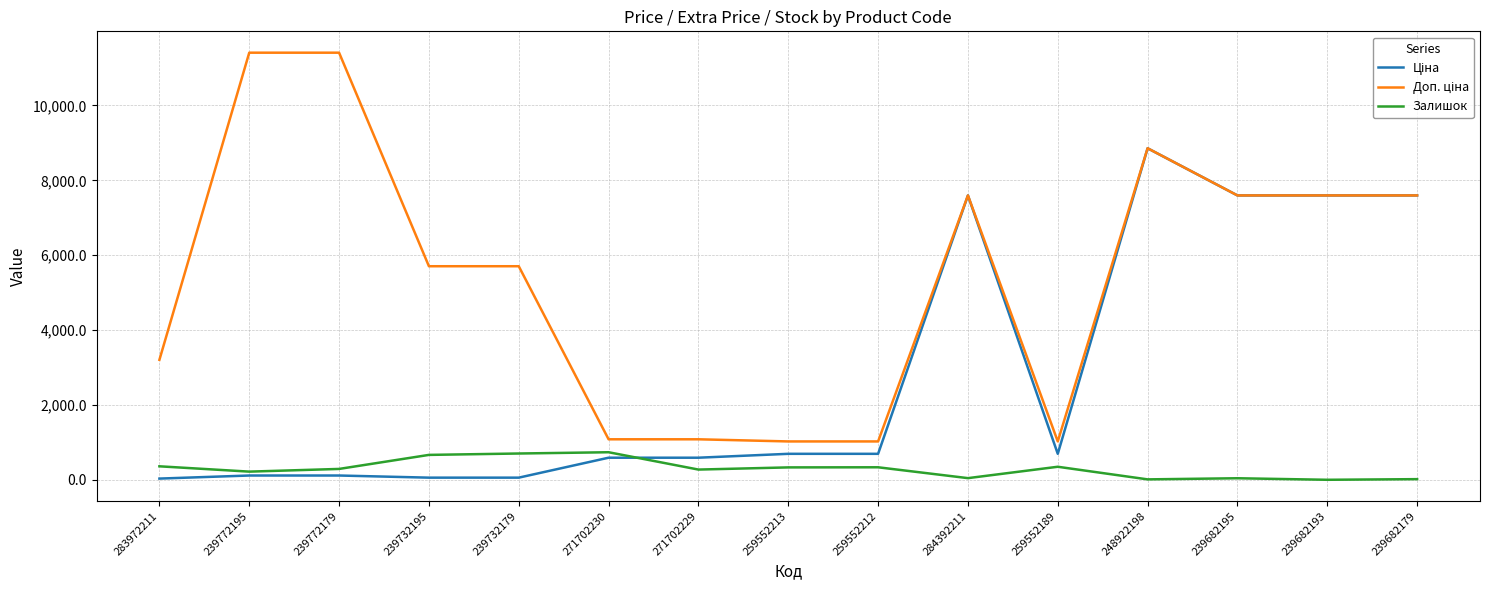

What is the sum of the Залишок values at 239682193 and 284392211?

44.0